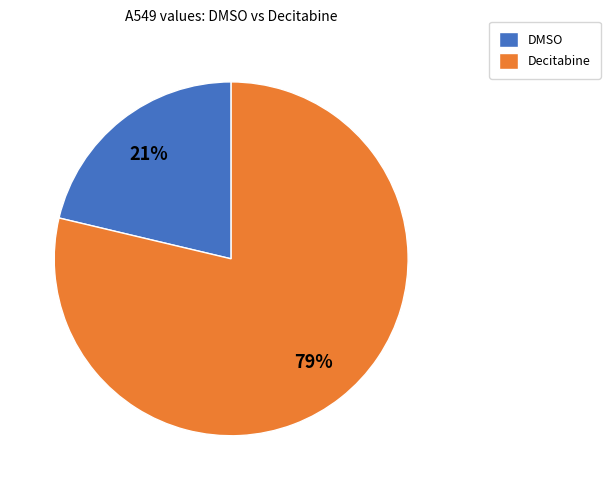

Is the sum of Decitabine and DMSO greater than half?

Yes